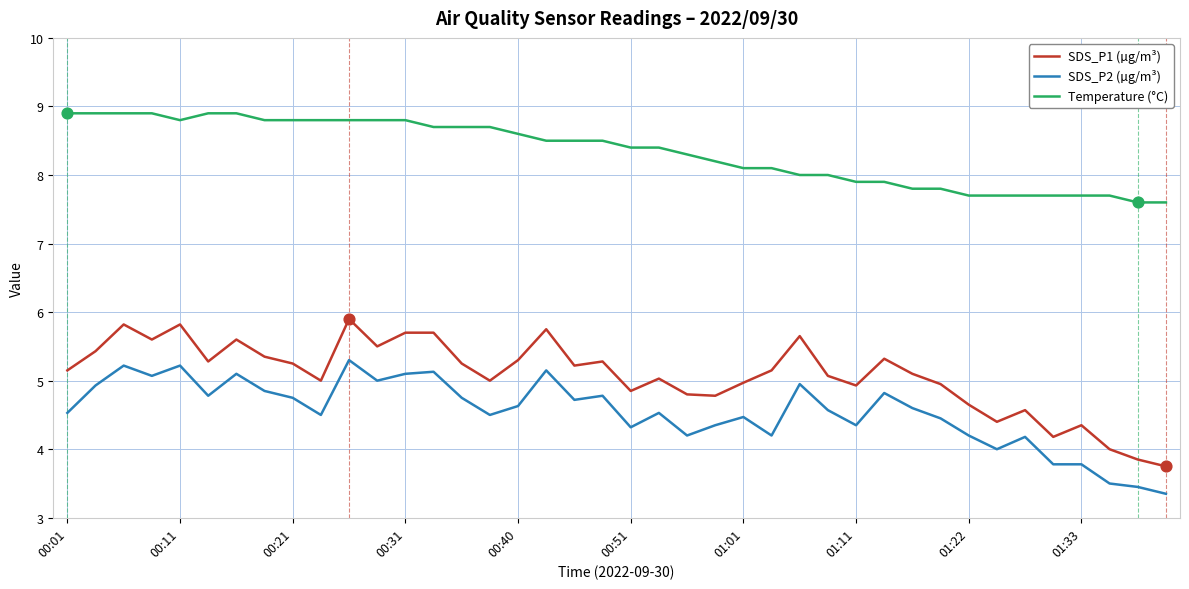

At how many categories does at least one series exceed 4?

40